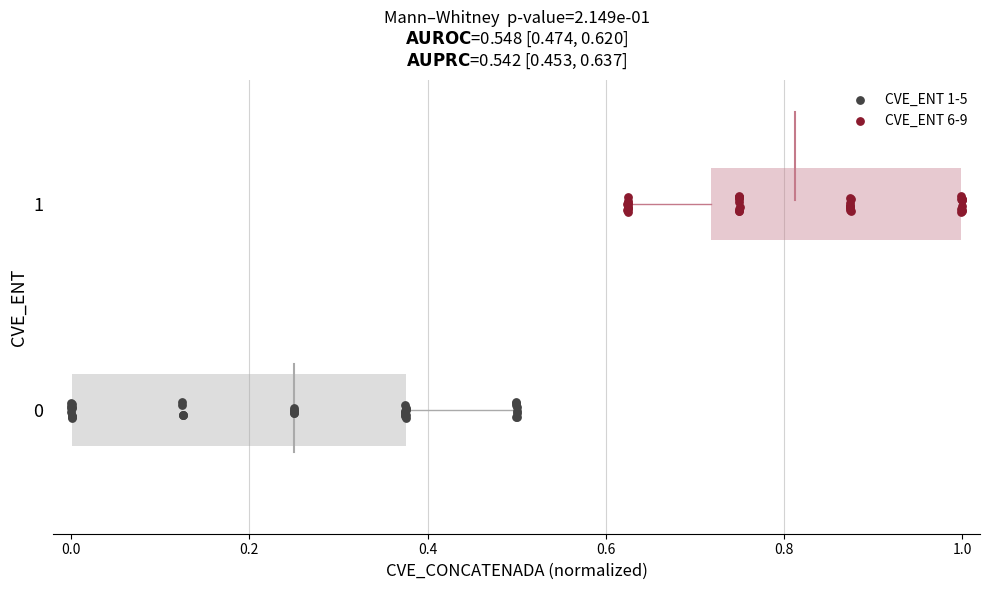

Which series reaches the maximum Y coordinate?

CVE_ENT 6-9